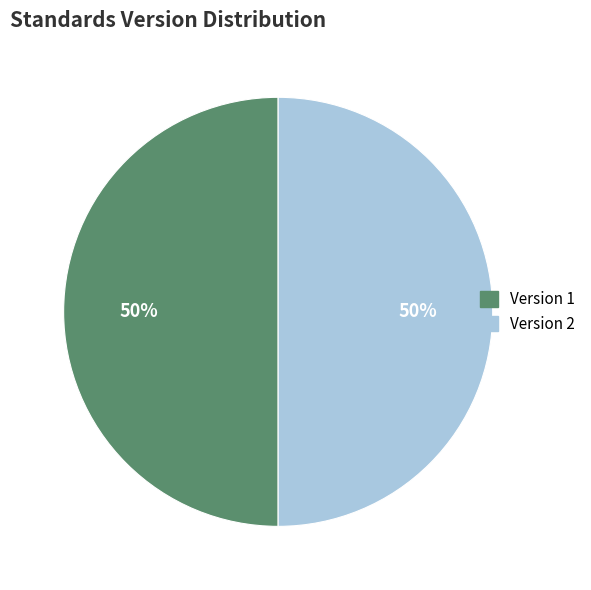

What is the ratio of the value at Version 1 to the value at Version 2?

1.0